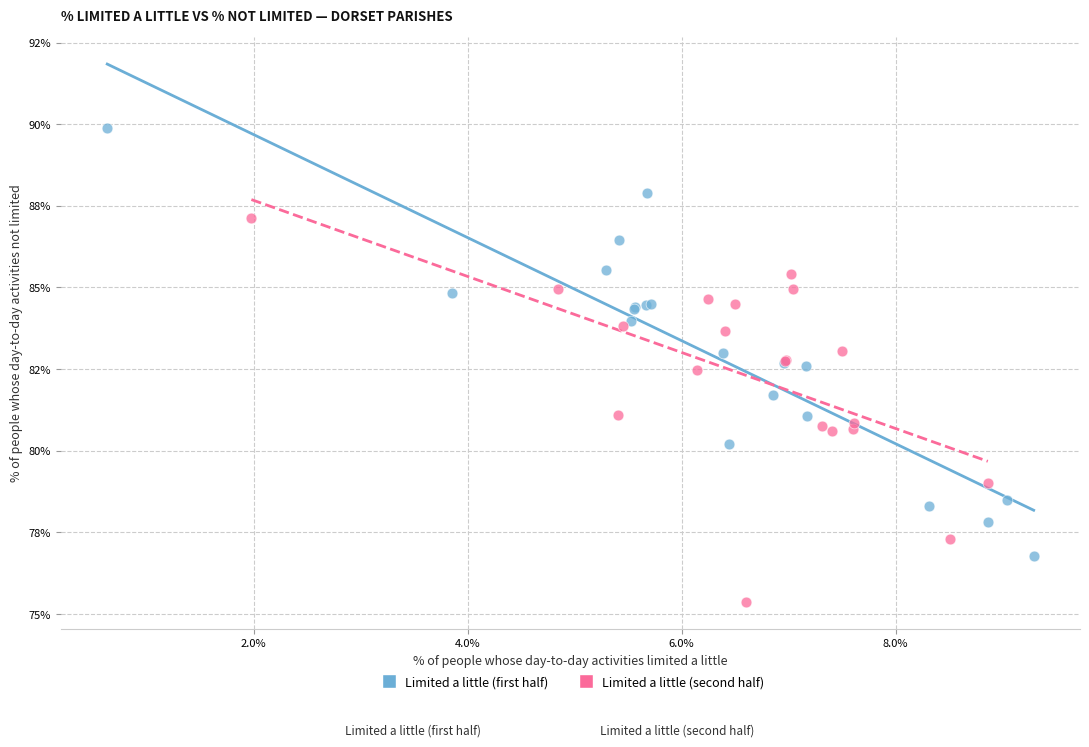

Which series contains the highest Y value?

Limited a little (first half)